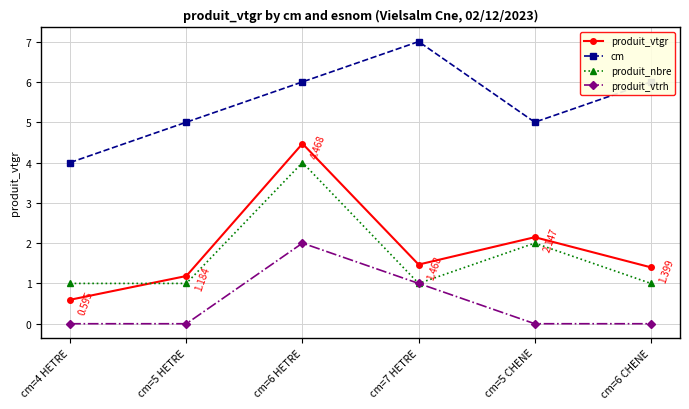

Where does the produit_vtgr series first go above 1?

cm=5 HETRE